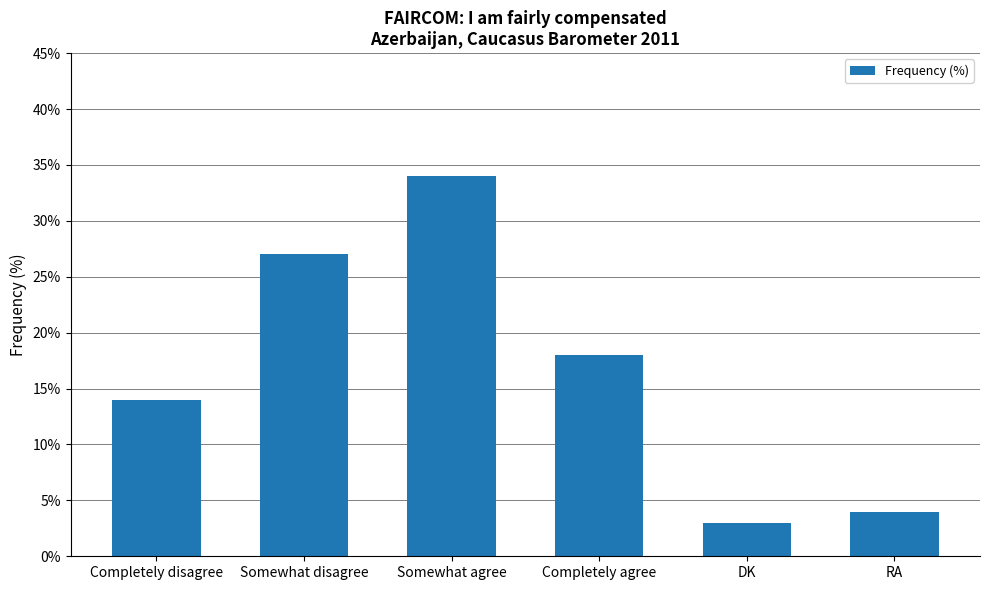

Rank the categories by value from highest to lowest.

Somewhat agree, Somewhat disagree, Completely agree, Completely disagree, RA, DK